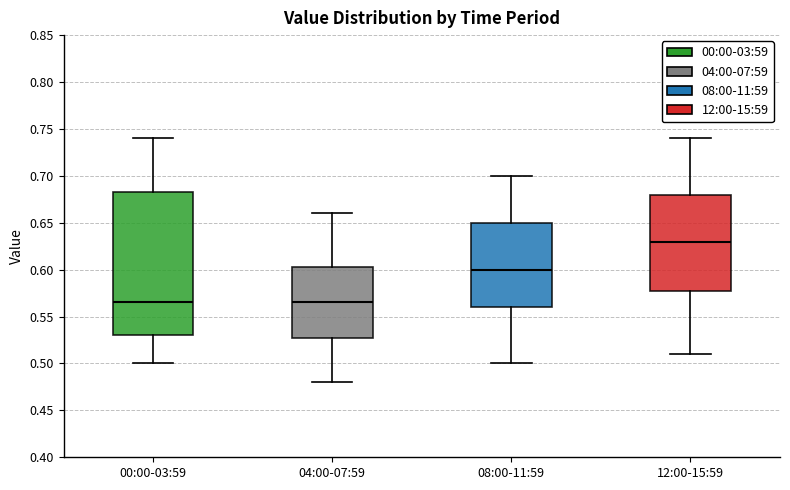

Where does the median line of the box for 04:00-07:59 sit on the y-axis? The values are not printed on the chart, so give them approximately, as read against the axis.

0.565